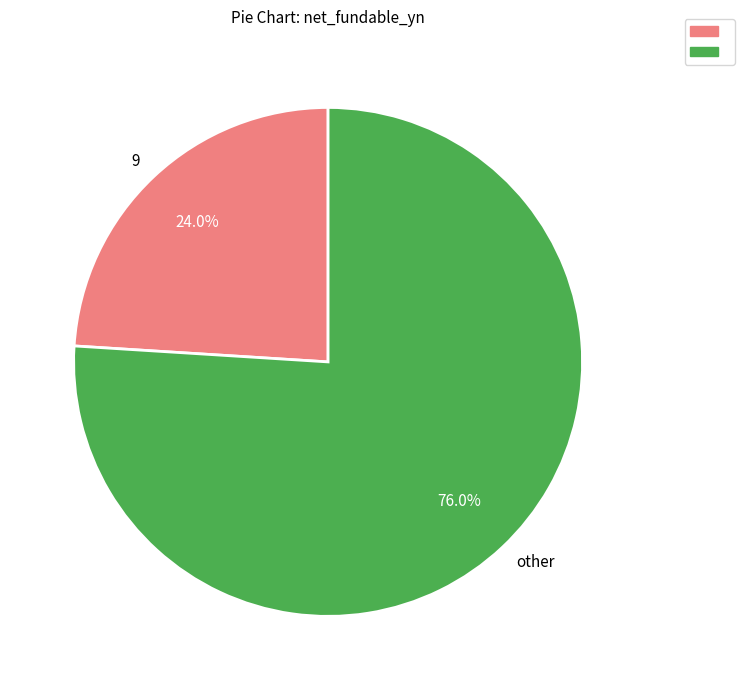

Which slice is the largest?

other